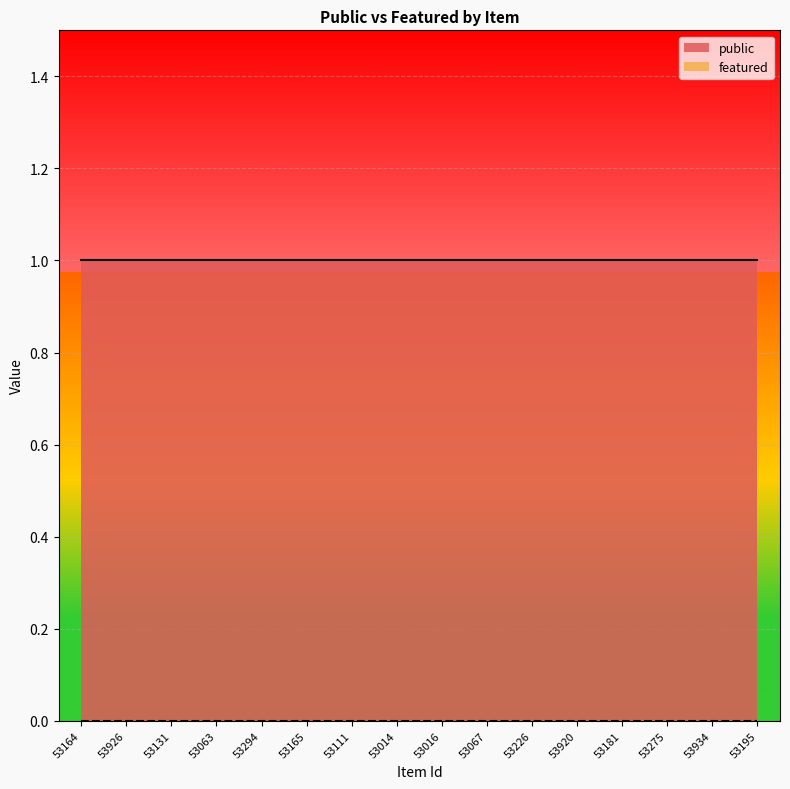

Reading left to right, what are all the values shown in this chart?

public: 1	1	1	1	1	1	1	1	1	1	1	1	1	1	1	1
featured: 0	0	0	0	0	0	0	0	0	0	0	0	0	0	0	0